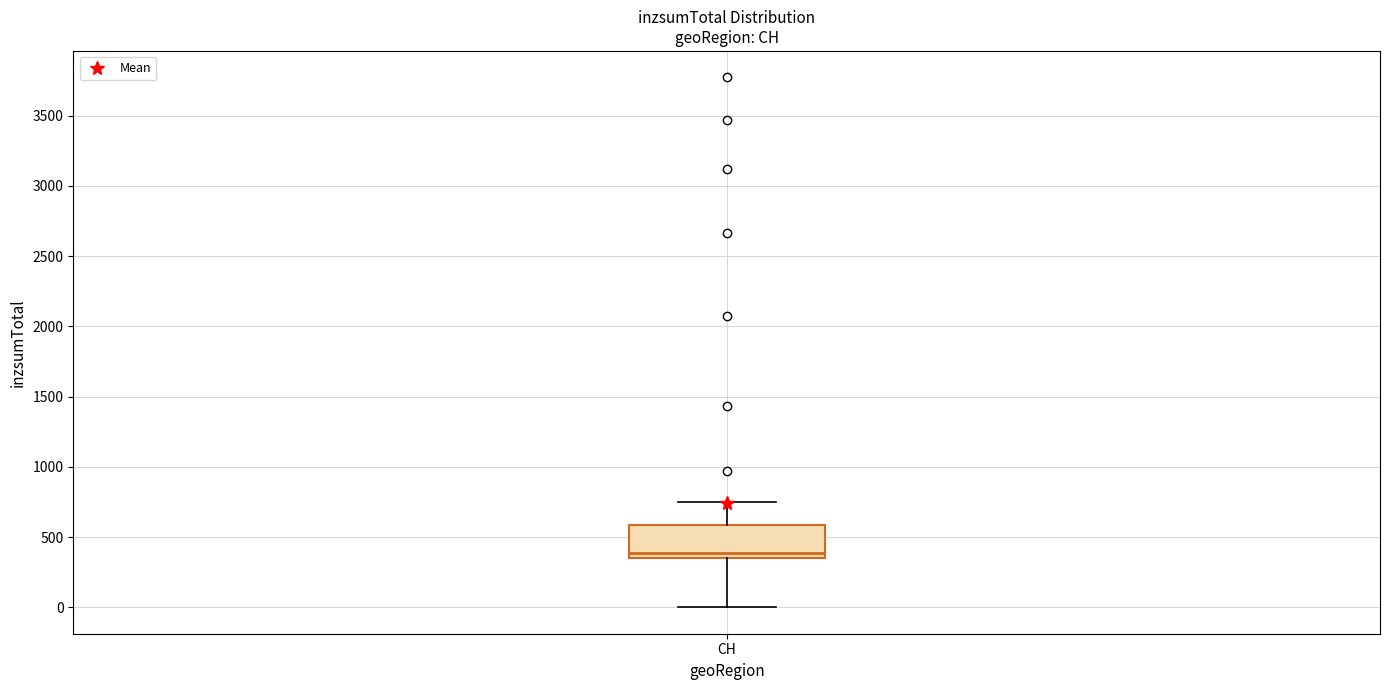

Transcribe this box plot: give where the median line is, the range the box spans, and where the two whiskers end, as read against the y-axis. The values are not printed on the chart, so give them approximately, as read against the axis.

median 400, box 350 to 600, whiskers 0 to 750